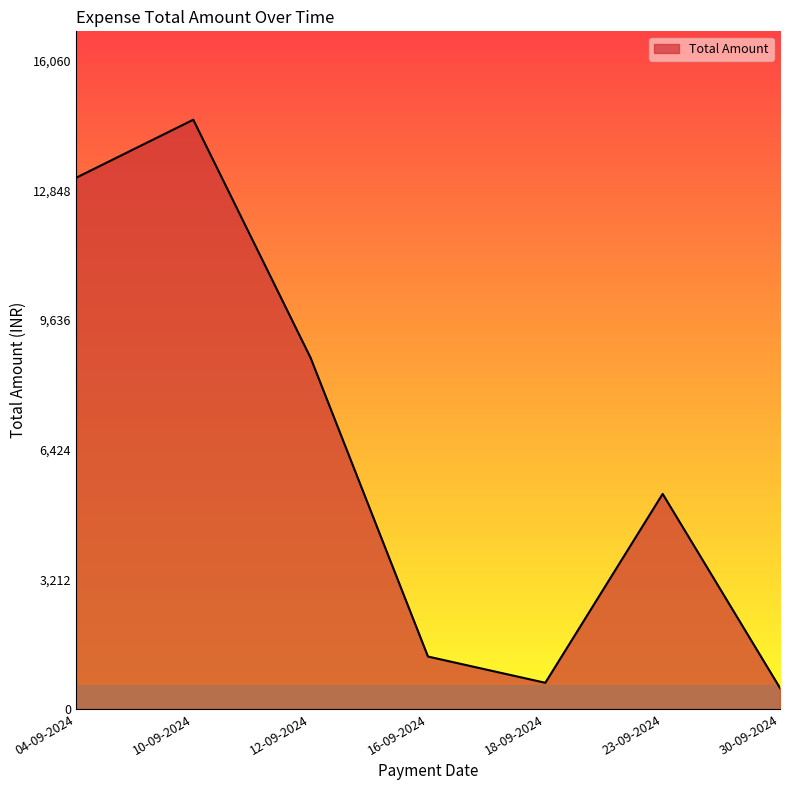

What is the greatest value displayed?

14600